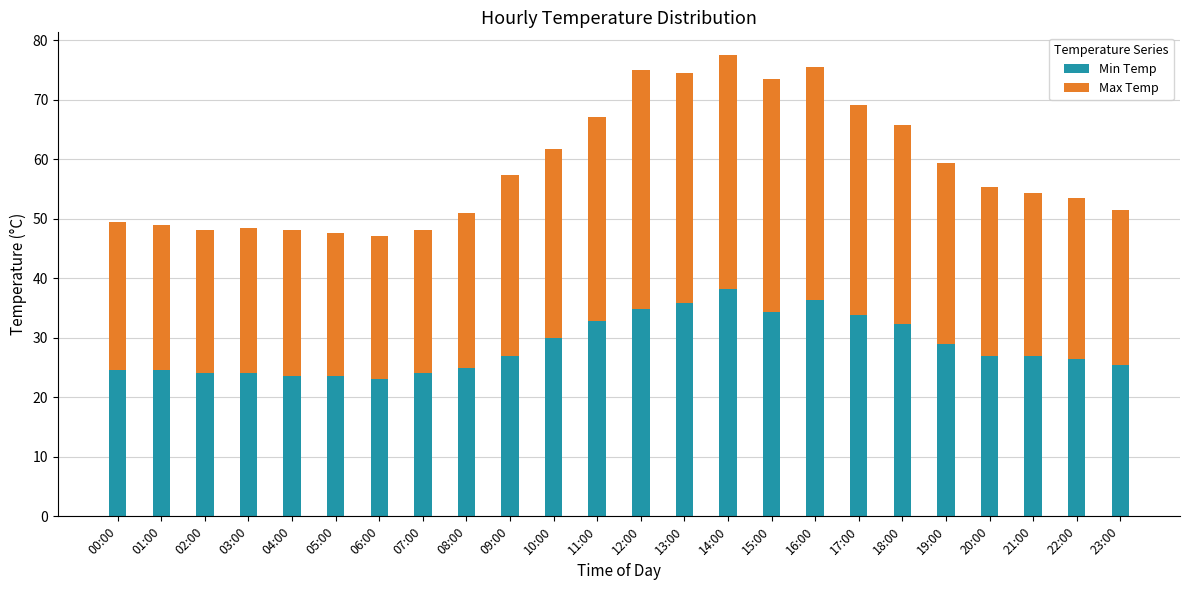

What is the total value across all series at 12:00?

75.0